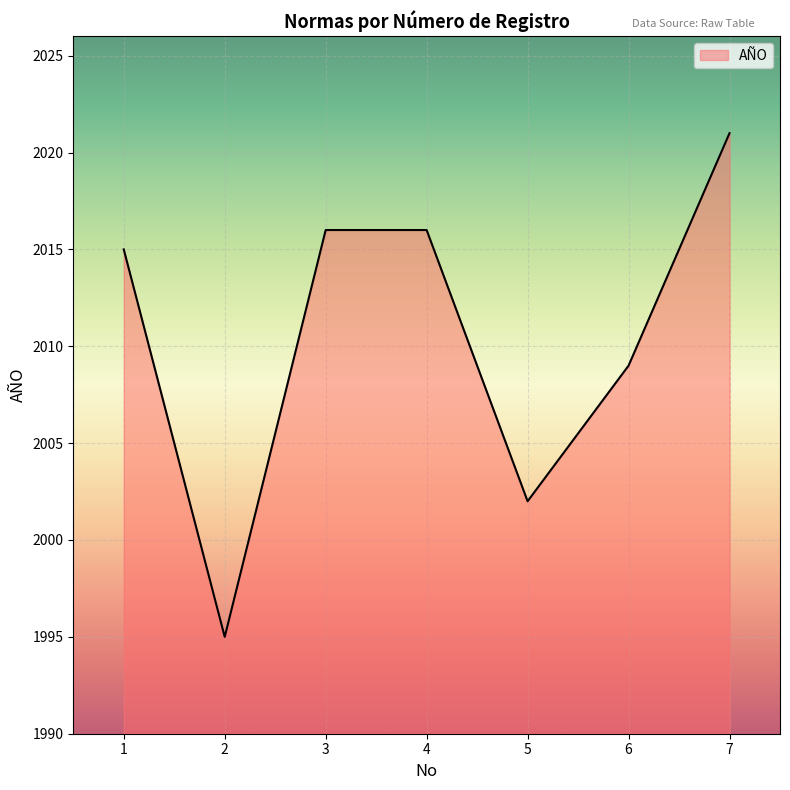

The value at 1 is 2015. True or false?

True